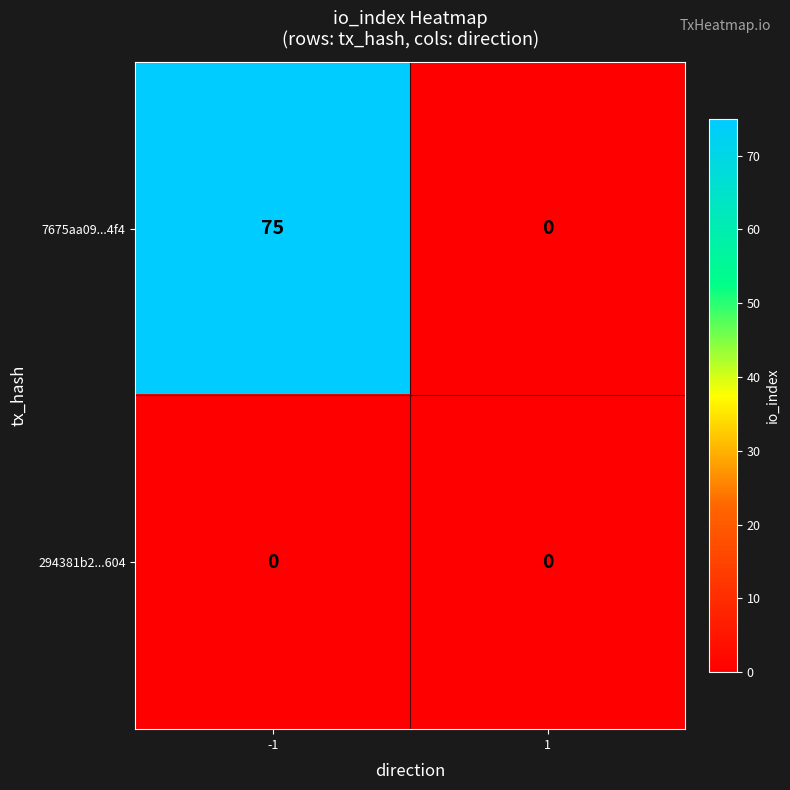

Which series changed the most between -1 and 1?

7675aa09...4f4